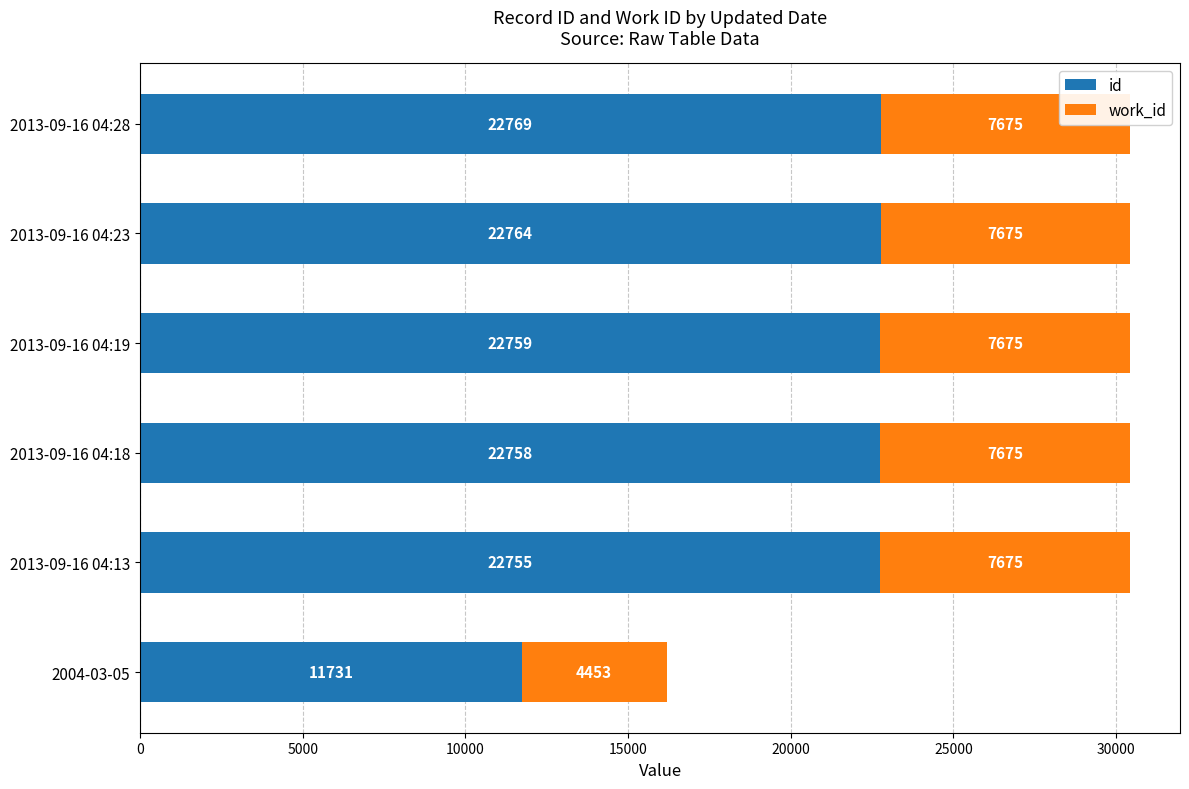

What is the average value of the work_id series?

7138